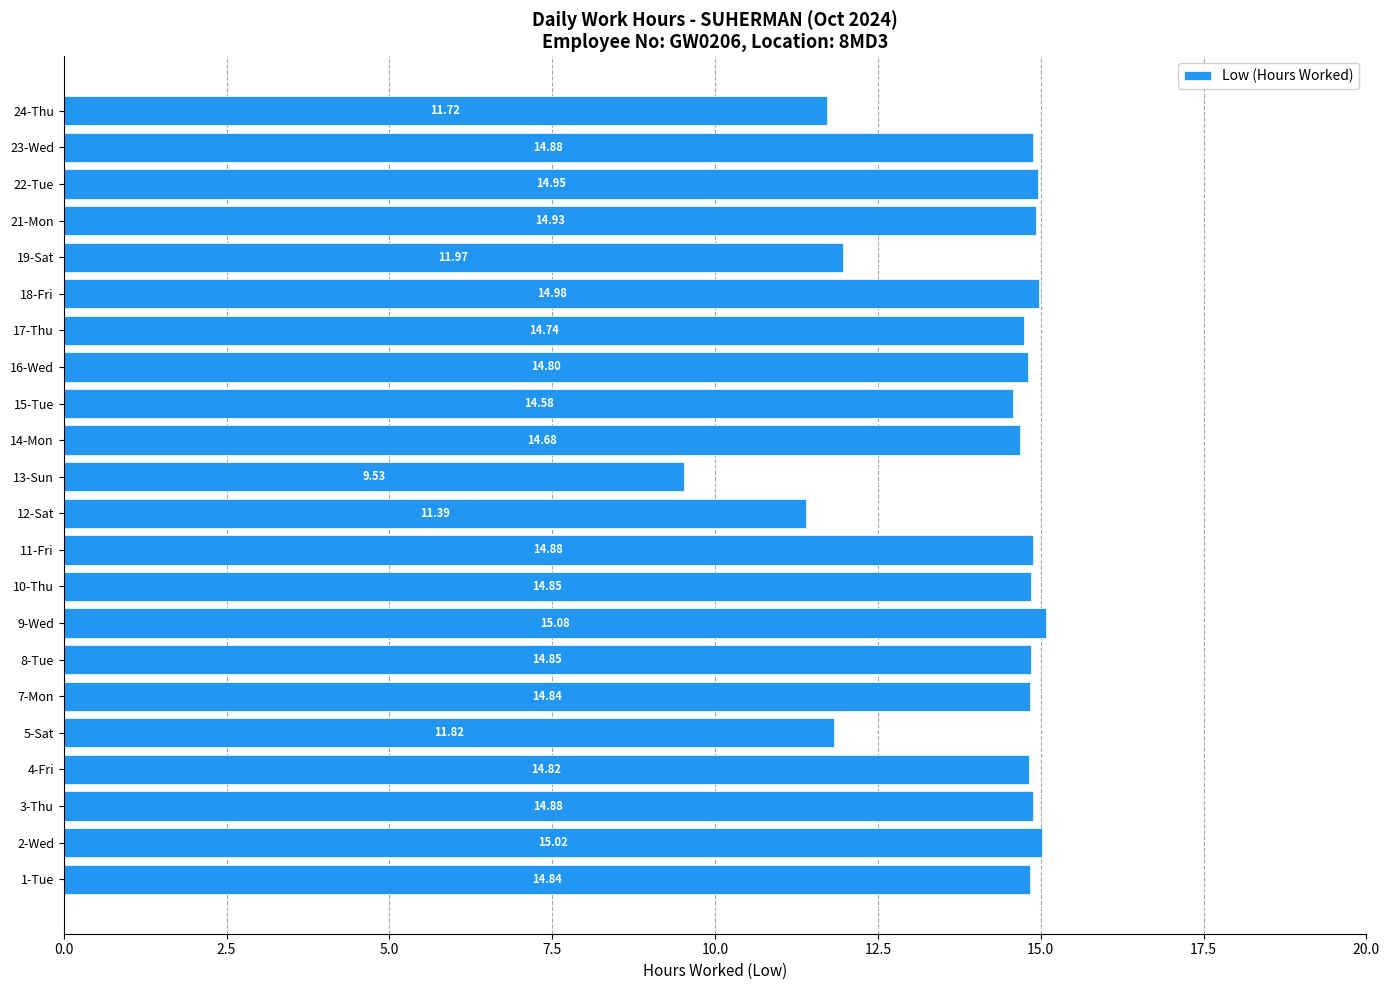

What is the difference between the maximum and second lowest values?

3.7